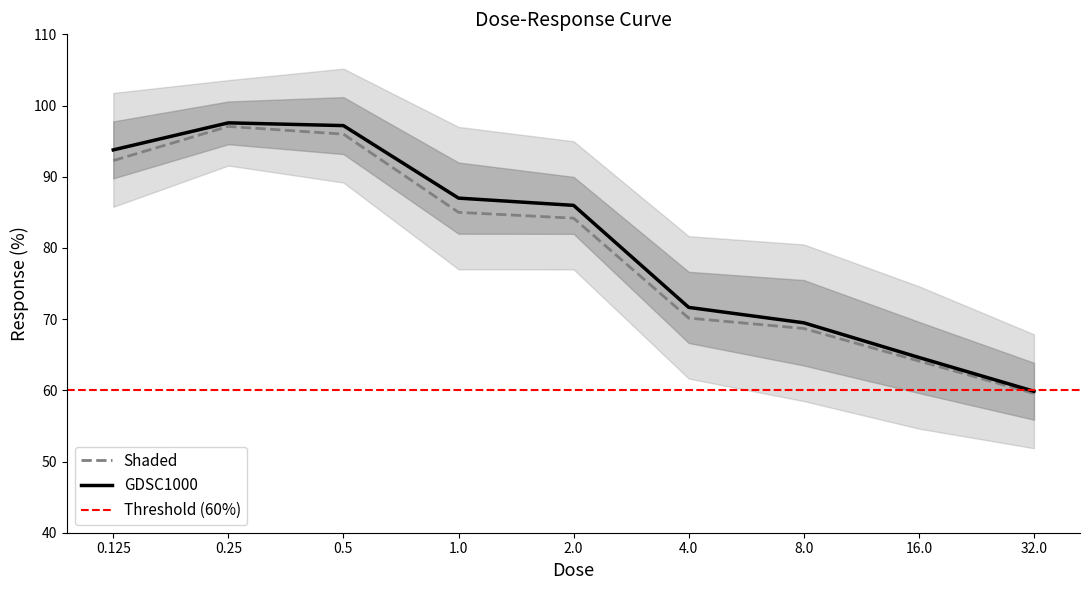

What is the smallest value displayed?

59.9